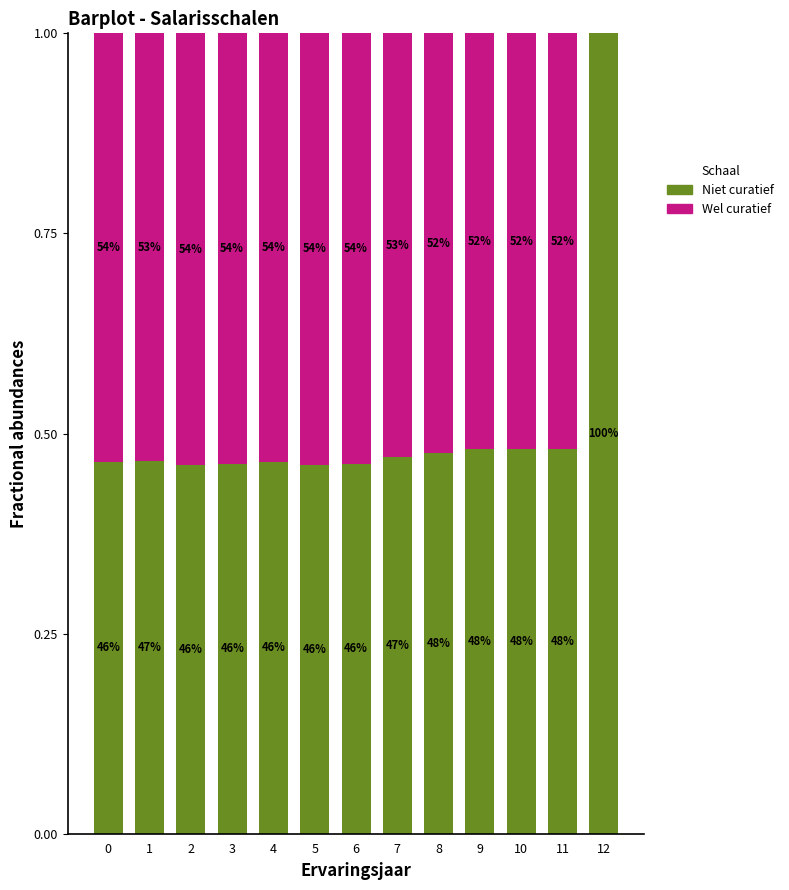

What are all the series names shown in the legend?

Niet curatief, Wel curatief